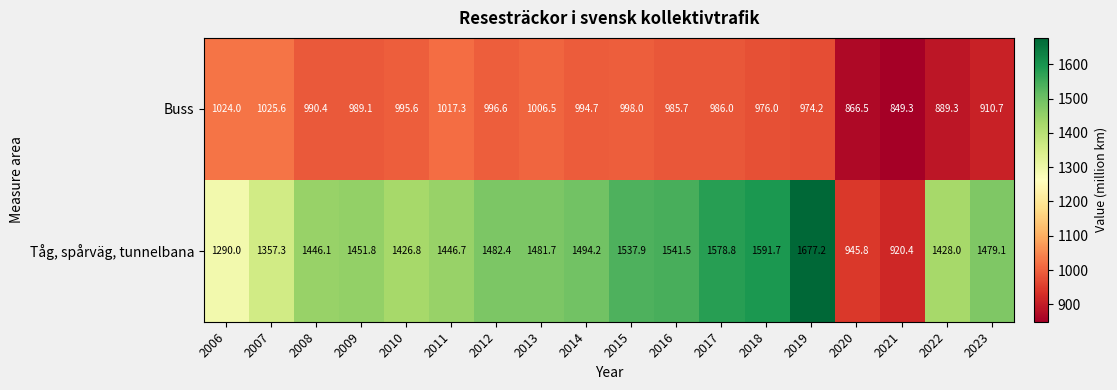

Which series has the widest spread of values?

Tåg, spårväg, tunnelbana